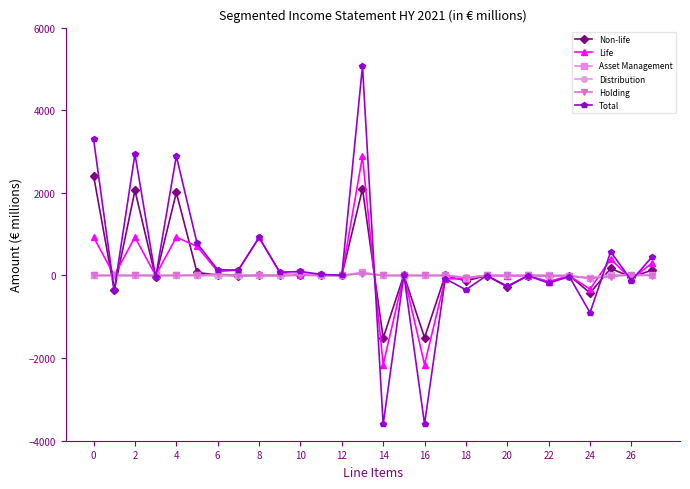

True or false: Asset Management has more than 0 points higher than both neighbors.

True